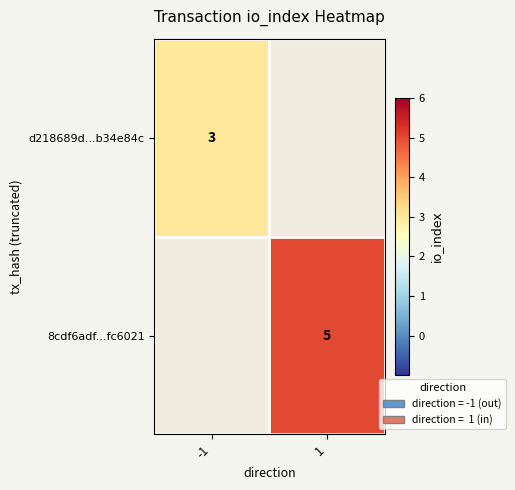

Is it true that d218689d...b34e84c equals 3 at -1?

True